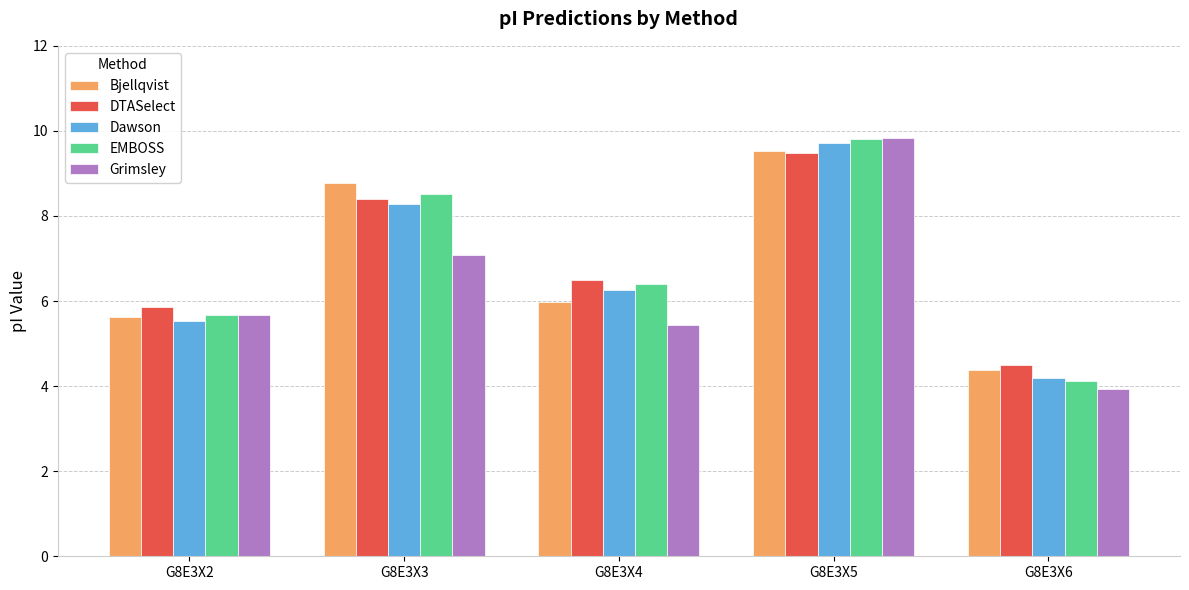

What is the minimum value shown in the chart?

3.9